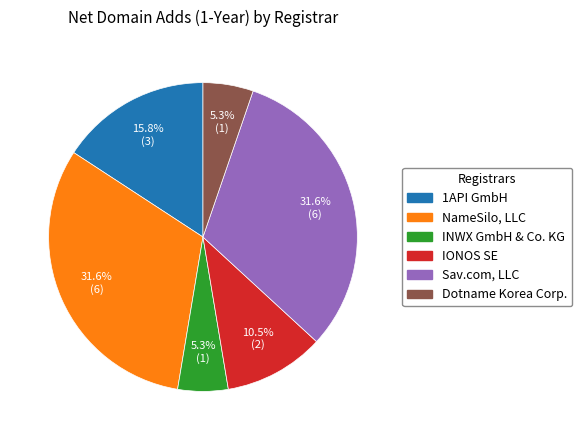

Is it true that Dotname Korea Corp. is 1% of the pie?

False